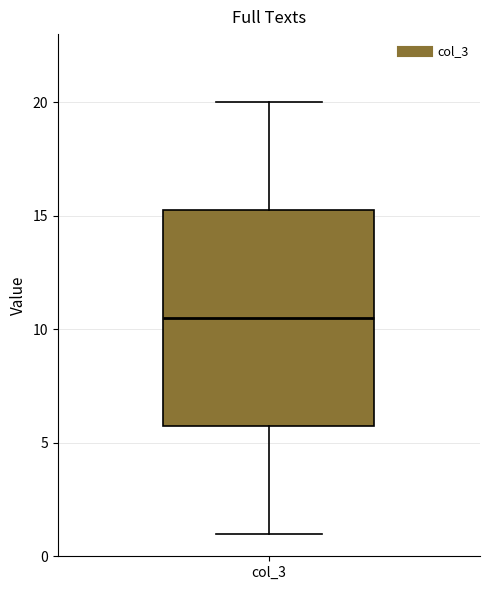

Where is the lower edge of the box for col_3 on the y-axis? The values are not printed on the chart, so give them approximately, as read against the axis.

6.0